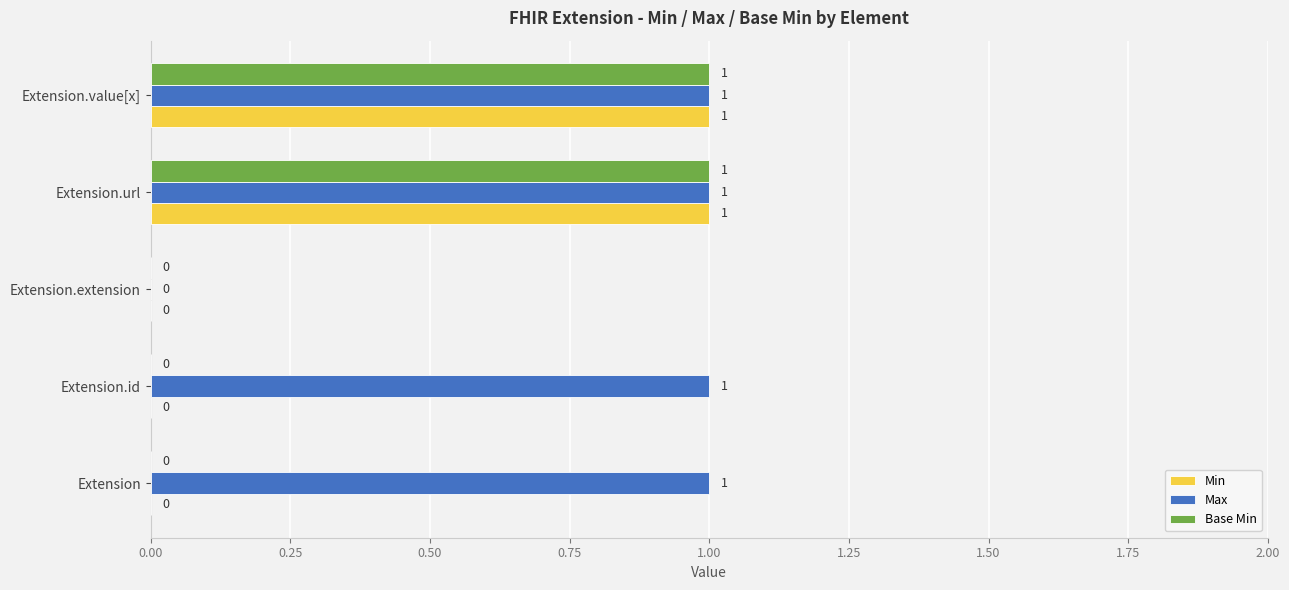

Which series has the largest total across all categories?

Max